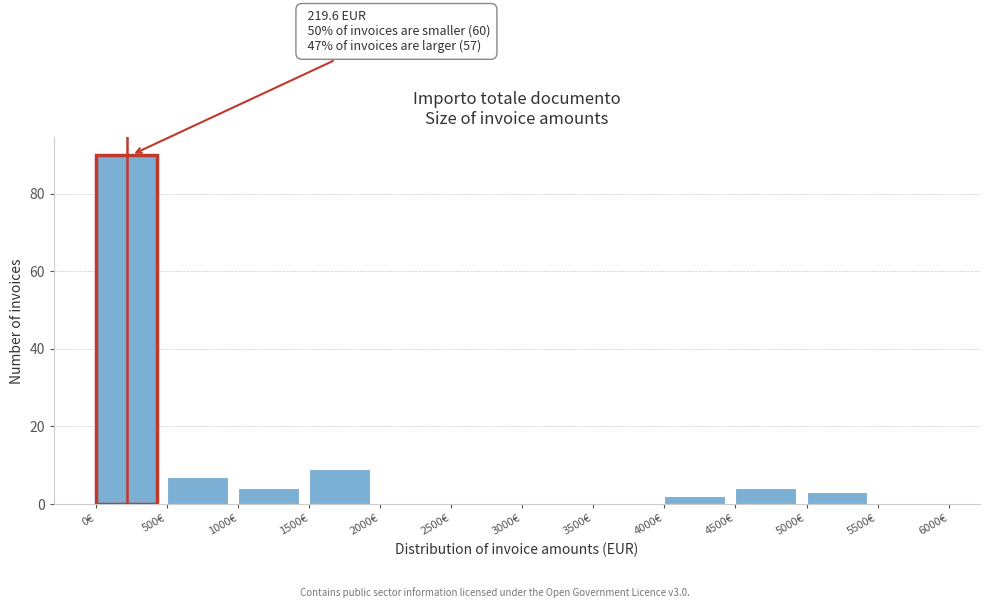

Which range on the x-axis has the tallest bar?

0 to 500